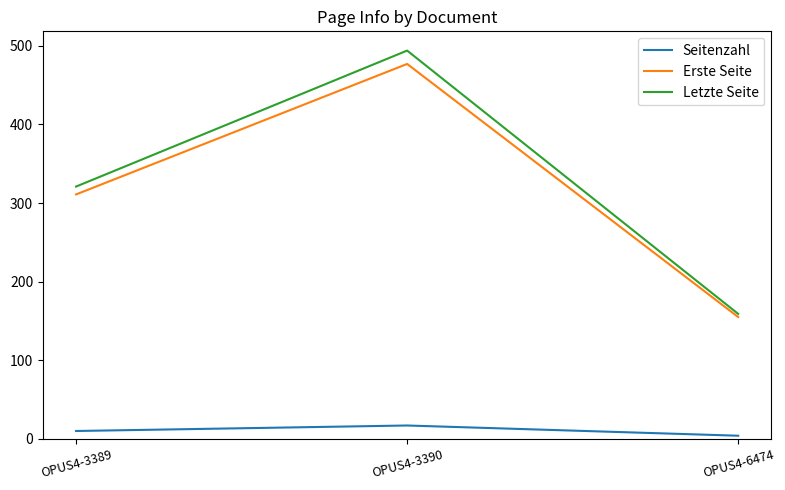

Reading left to right, extract all data points from this chart.

Seitenzahl: OPUS4-3389=10	OPUS4-3390=17	OPUS4-6474=4
Erste Seite: OPUS4-3389=311	OPUS4-3390=477	OPUS4-6474=155
Letzte Seite: OPUS4-3389=321	OPUS4-3390=494	OPUS4-6474=159